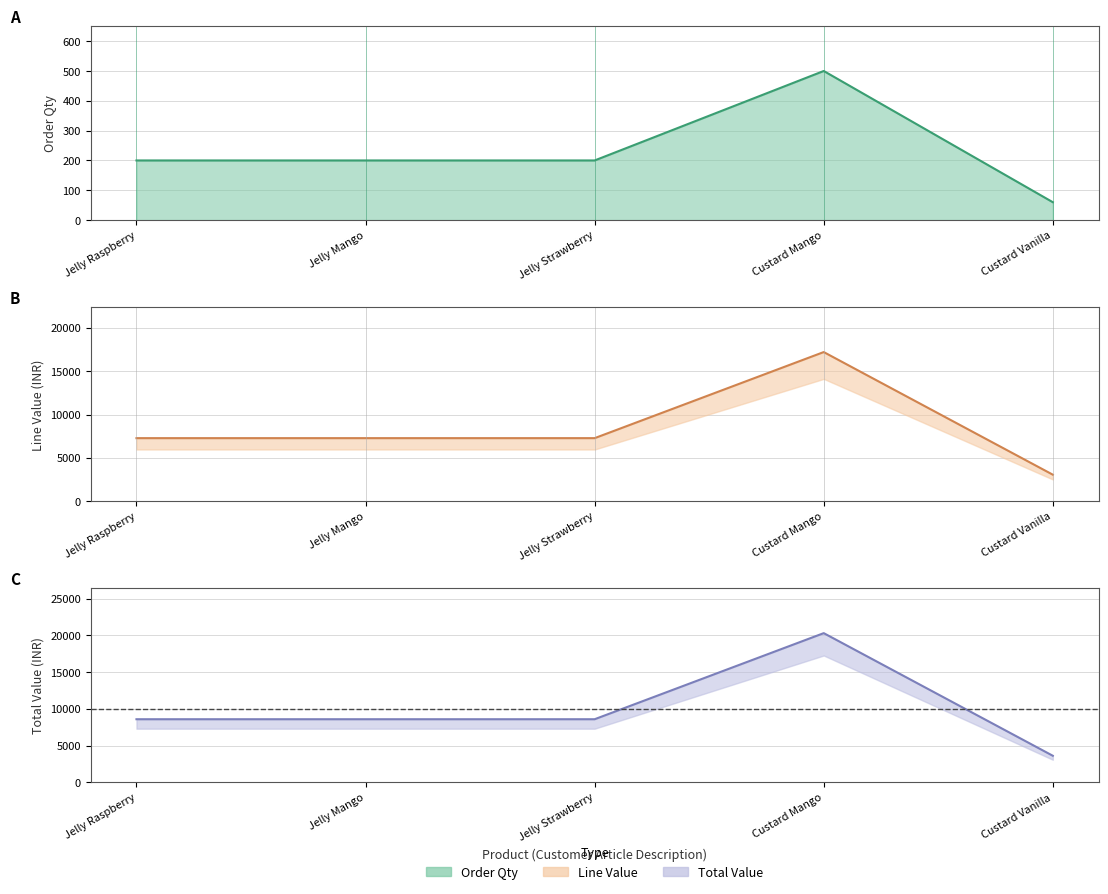

True or false: Line Value has more than 0 interior local peaks.

True